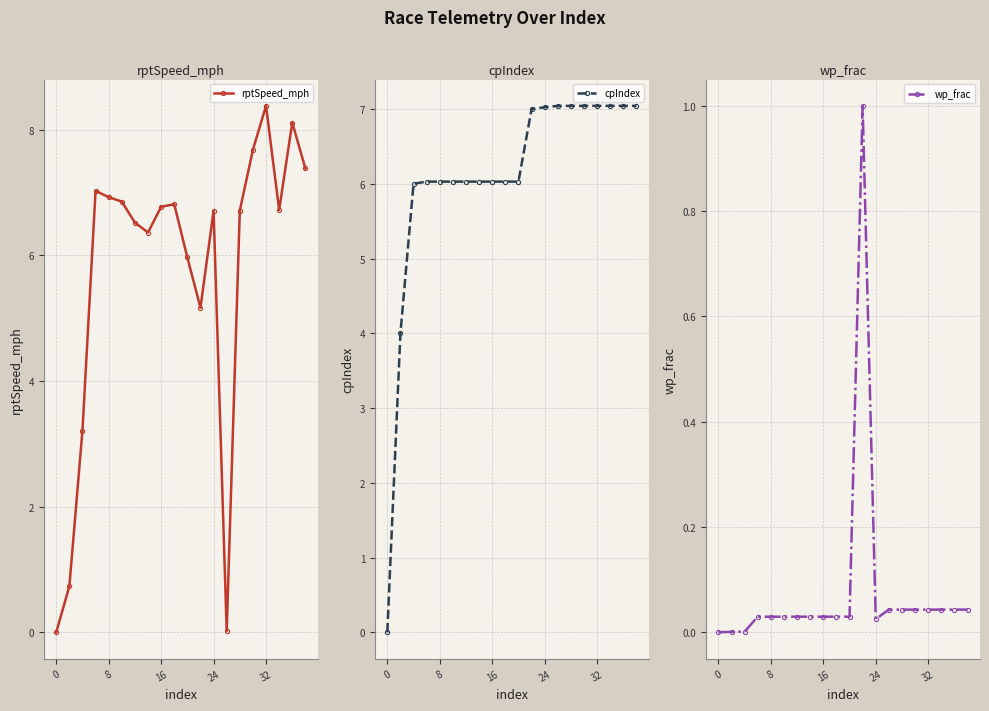

Does the chart display data point markers on the line(s)?

Yes